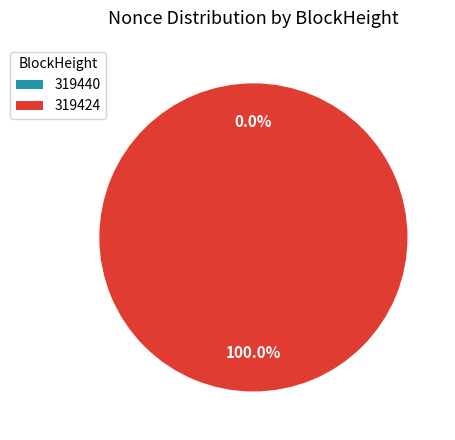

What is the smallest slice in the pie chart?

319440